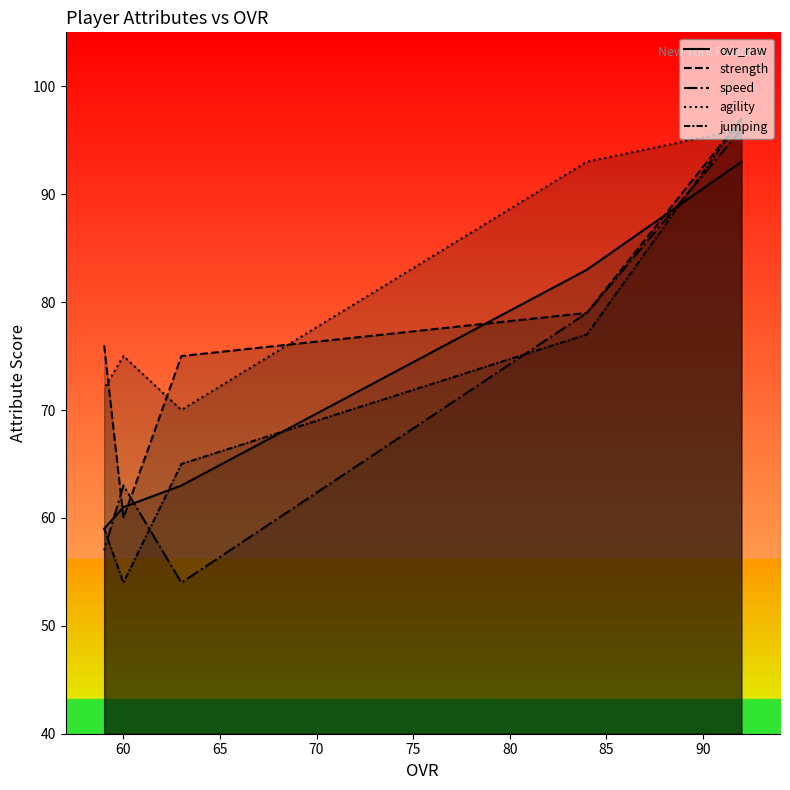

Does the chart display data point markers on the line(s)?

No